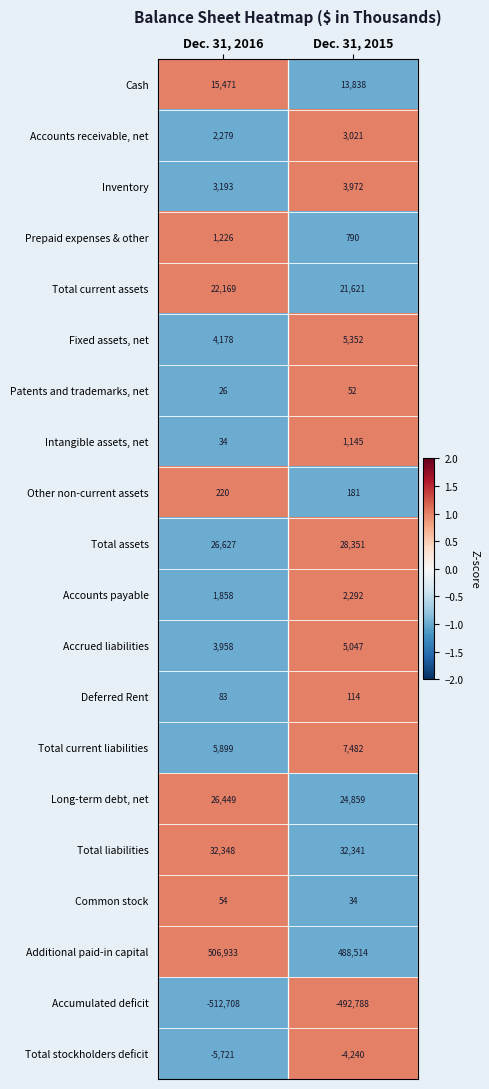

At Dec. 31, 2016, list the series in order from largest to smallest.

Additional paid-in capital, Total liabilities, Total assets, Long-term debt, net, Total current assets, Cash, Total current liabilities, Fixed assets, net, Accrued liabilities, Inventory, Accounts receivable, net, Accounts payable, Prepaid expenses & other, Other non-current assets, Deferred Rent, Common stock, Intangible assets, net, Patents and trademarks, net, Total stockholders deficit, Accumulated deficit